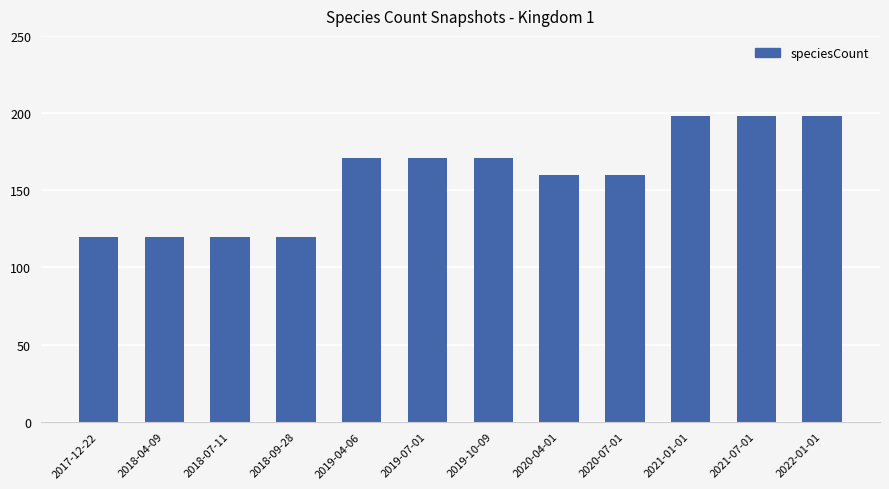

What is the label of the 10th bar from the left?

2021-01-01